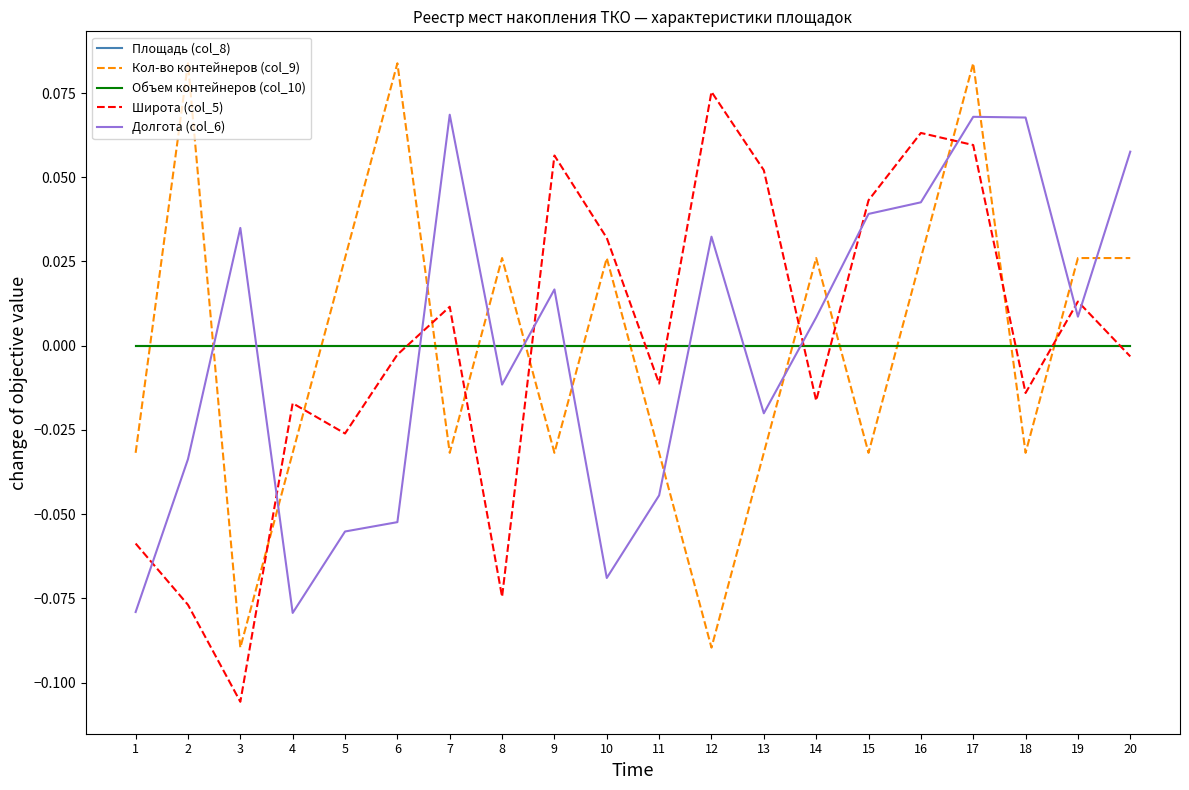

How many lines are shown in the chart?

5